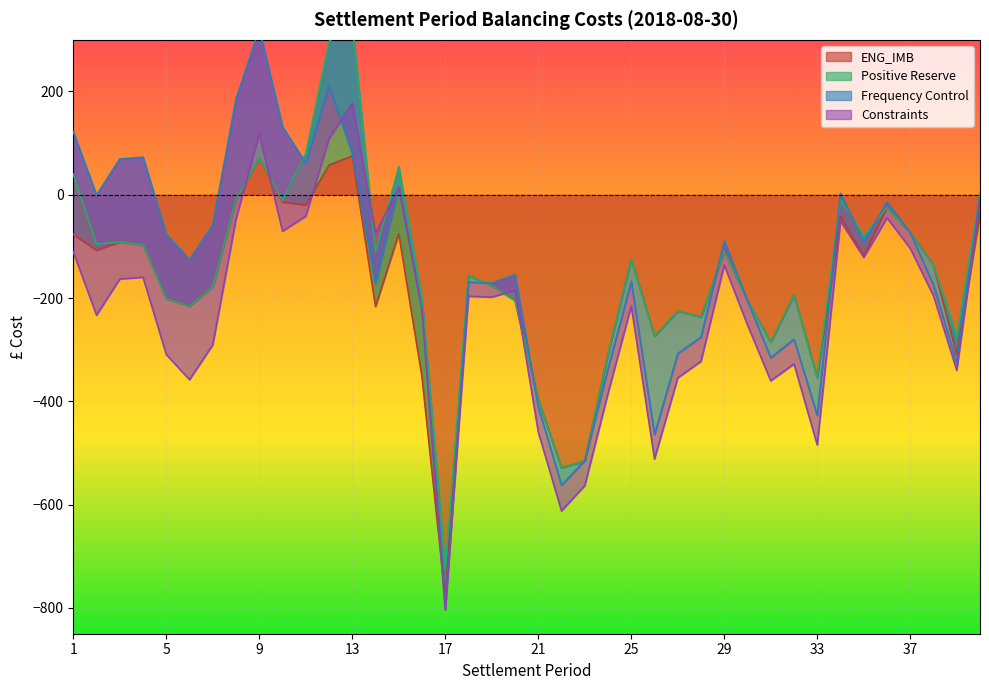

At which category does ENG_IMB reach its first local valley?

2